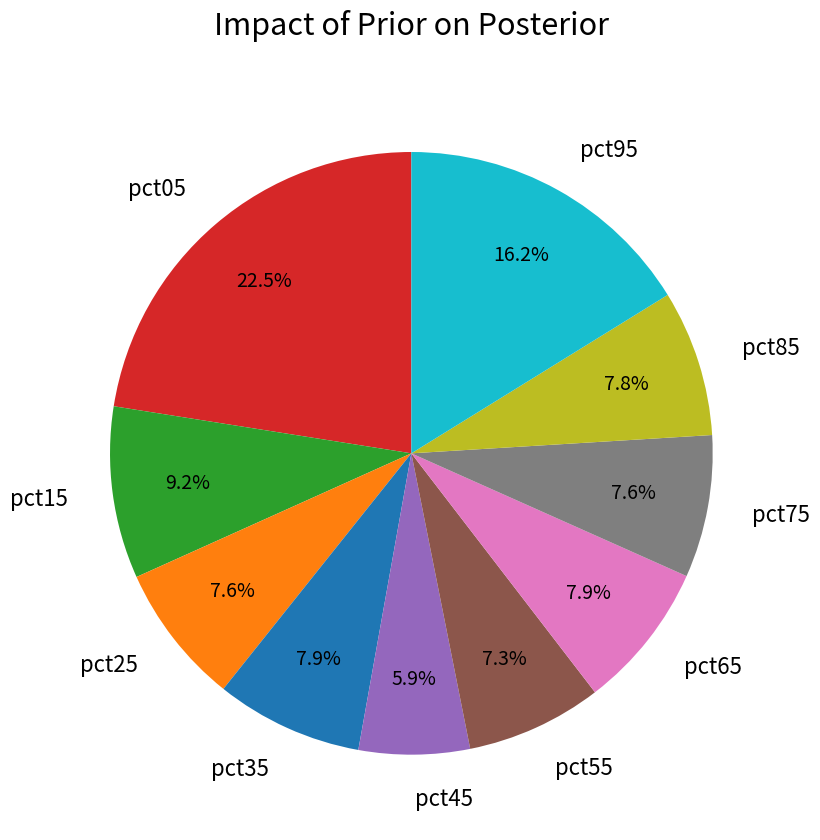

Does pct95 represent more than half of the total?

No